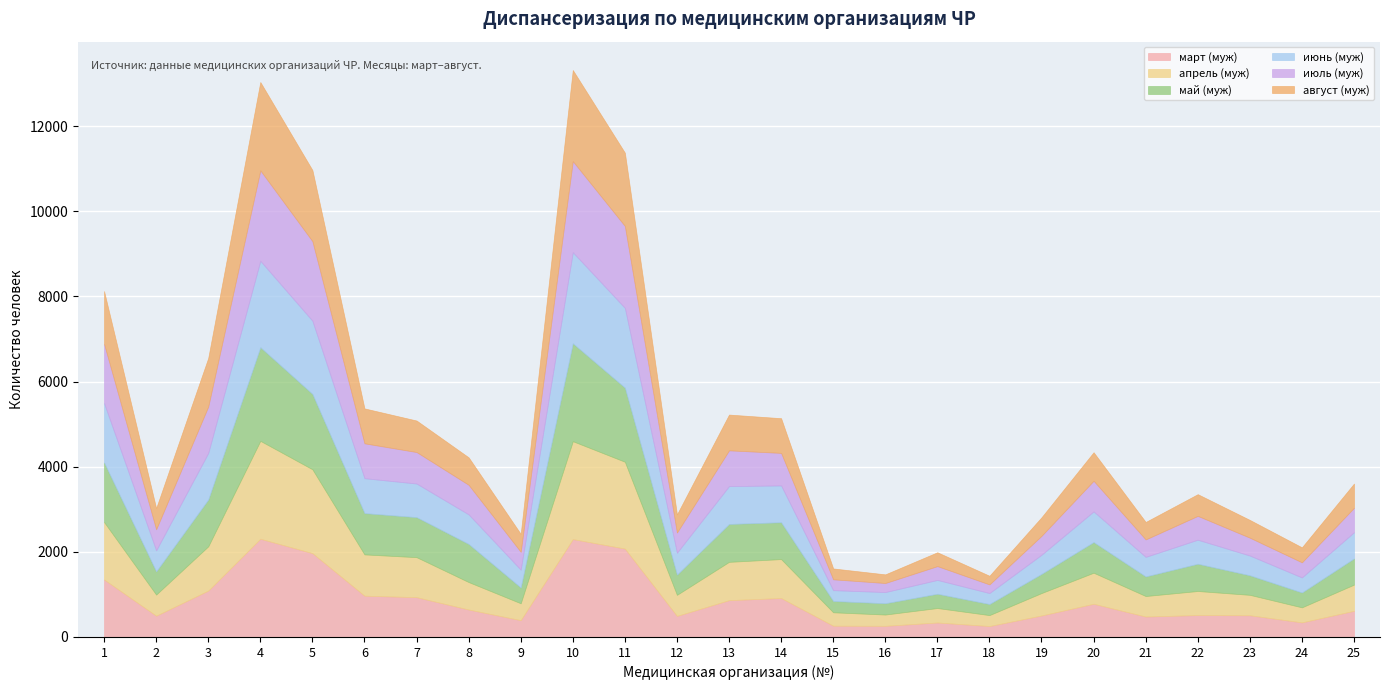

What is the total value across all series at 10?

13320